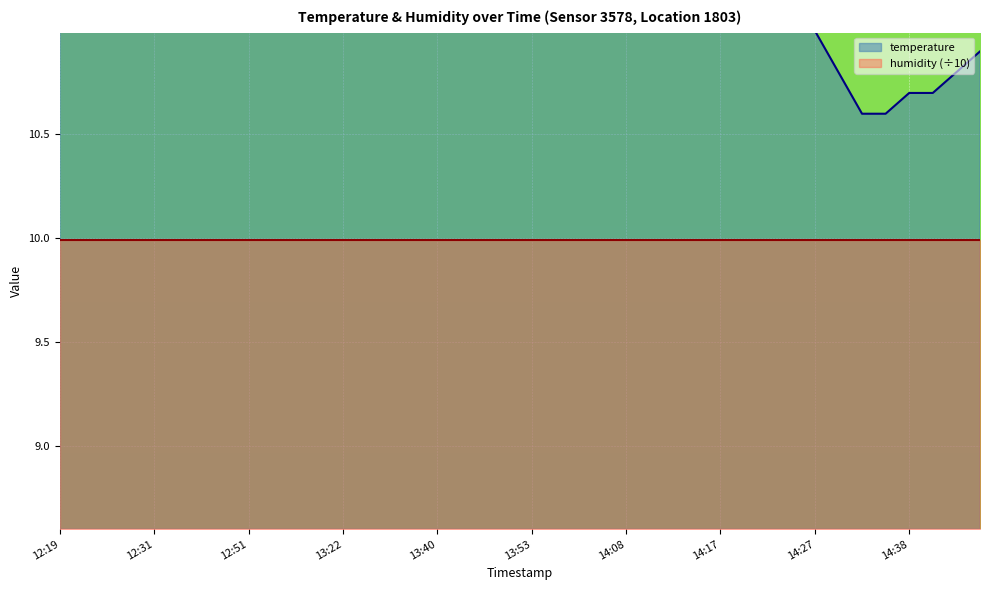

Rank the categories by value from lowest to highest.

14:32, 14:35, 14:38, 14:40, 14:30, 14:42, 14:45, 14:27, 14:22, 14:25, 14:17, 14:20, 14:15, 14:12, 13:45, 14:10, 13:40, 13:47, 14:08, 13:37, 13:35, 14:00, 13:22, 13:28, 13:50, 13:58, 13:53, 13:55, 13:12, 12:59, 13:04, 12:51, 12:44, 12:36, 12:41, 12:31, 12:26, 12:19, 12:21, 12:24